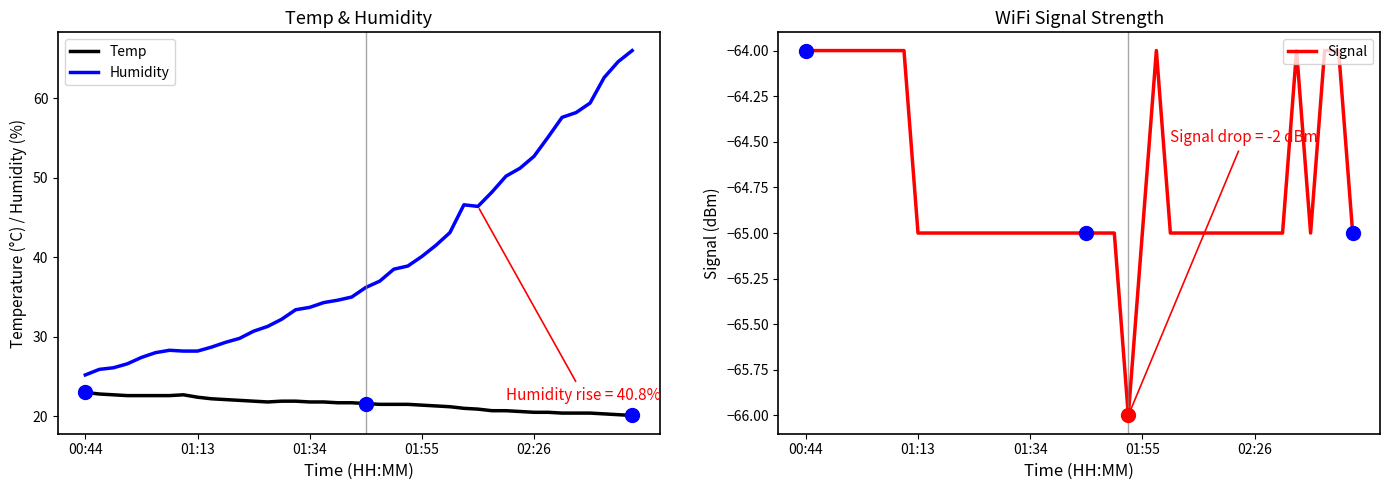

In Signal, how many points are higher than both neighbors (excluding endpoints)?

2